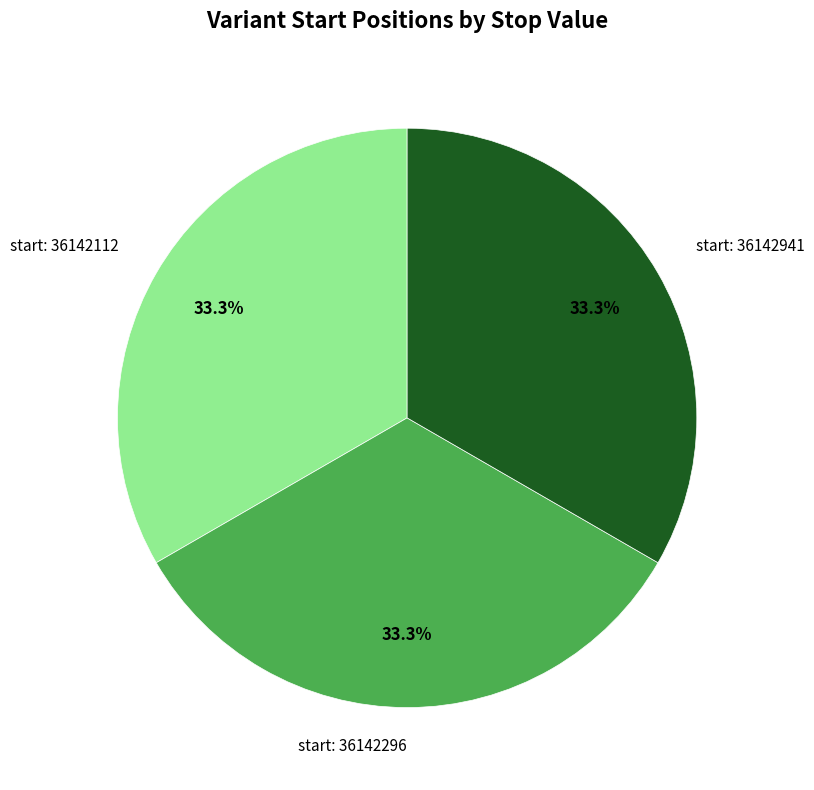

What is the ratio of the value at start: 36142941 to the value at start: 36142296?

1.0